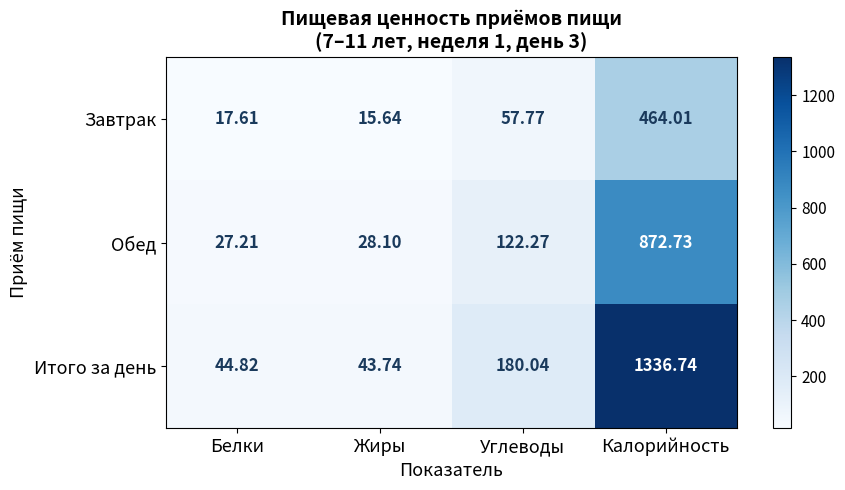

Is the value of Итого за день at Белки greater than the value of Завтрак at Углеводы?

No